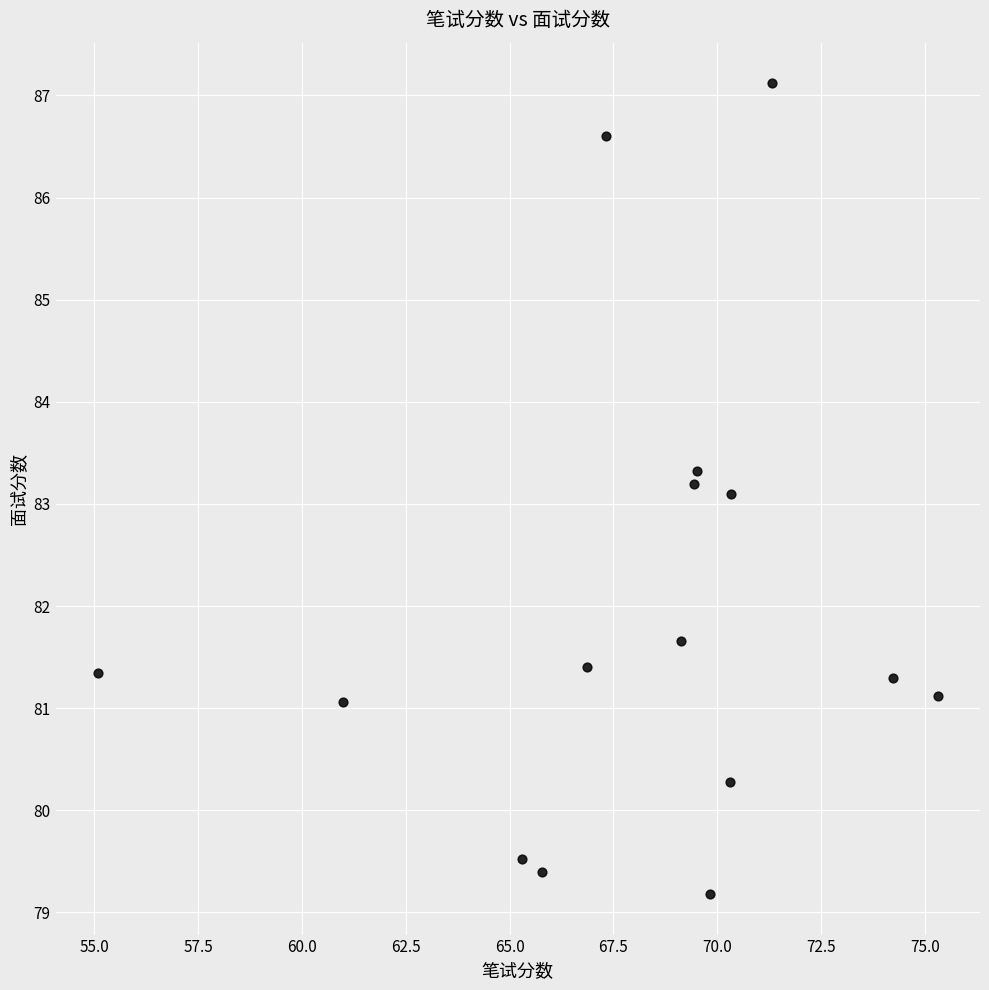

What is the range of X values (max minus min)?

20.2